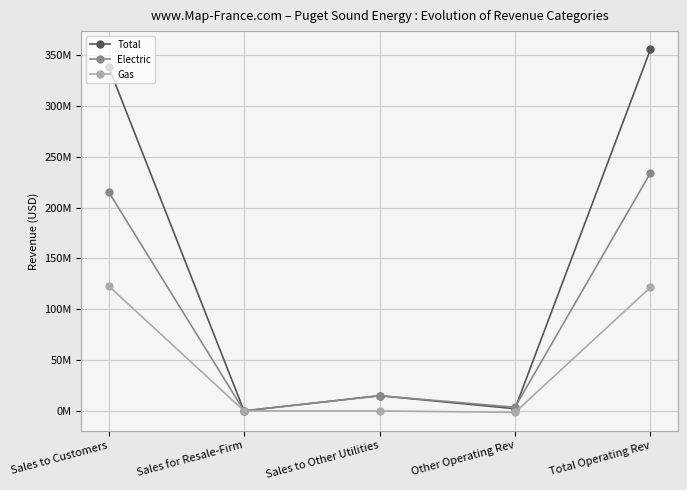

What are all the series names shown in the legend?

Total, Electric, Gas